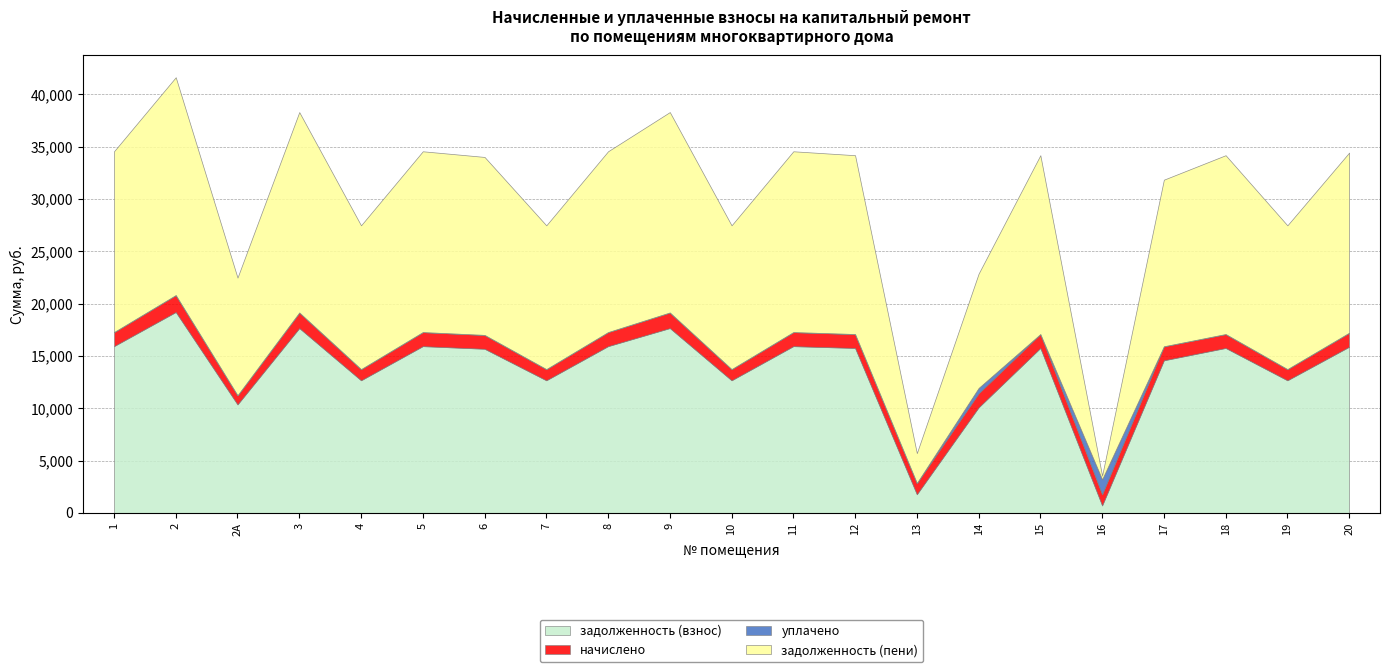

Rank the series at 15 from lowest to highest value.

уплачено, начислено, задолженность (взнос), задолженность (пени)